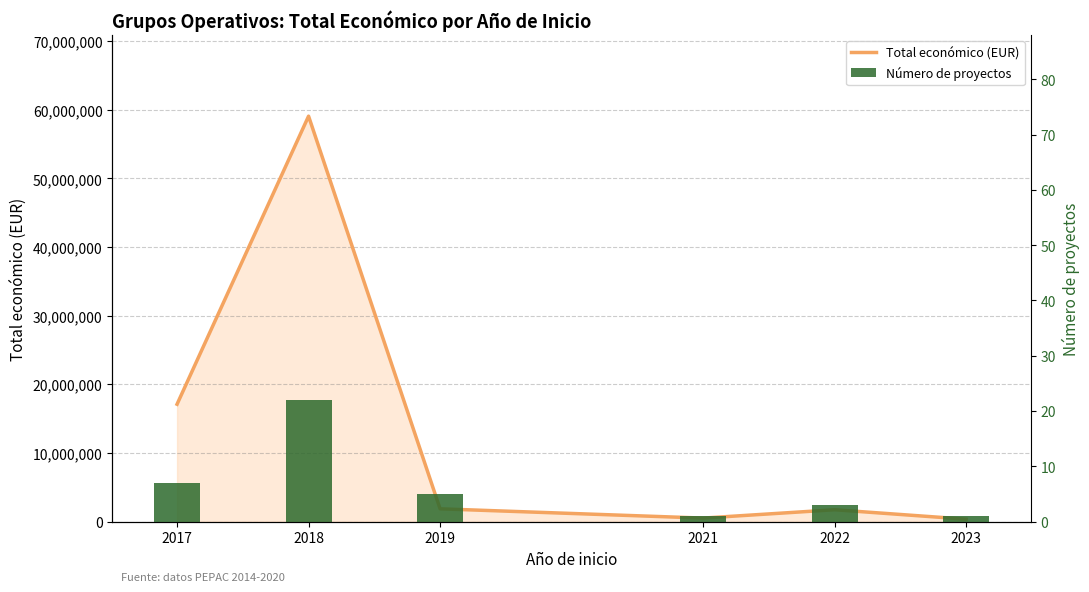

Between 2022 and 2019, which is larger?

2019